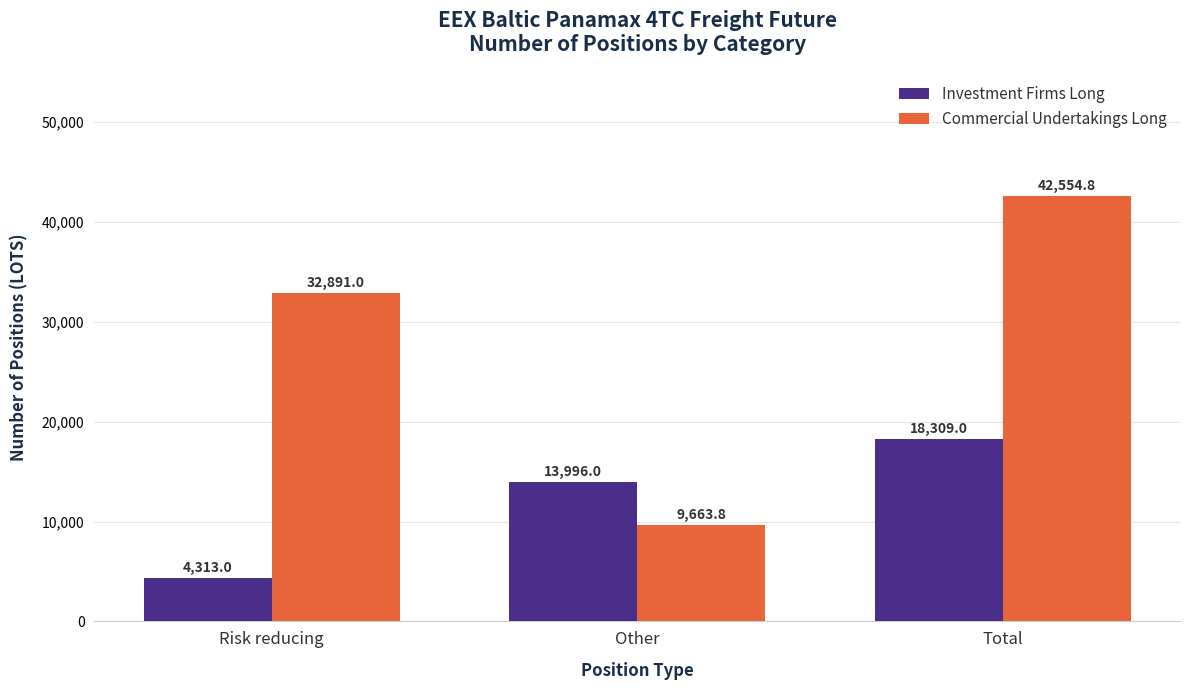

At which category does the chart reach its peak across all series?

Total